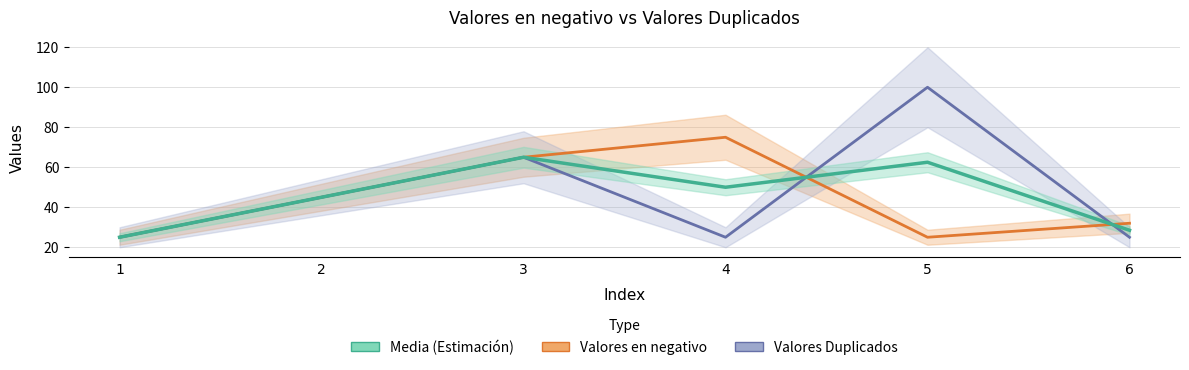

Between 2 and 3, which is larger?

3